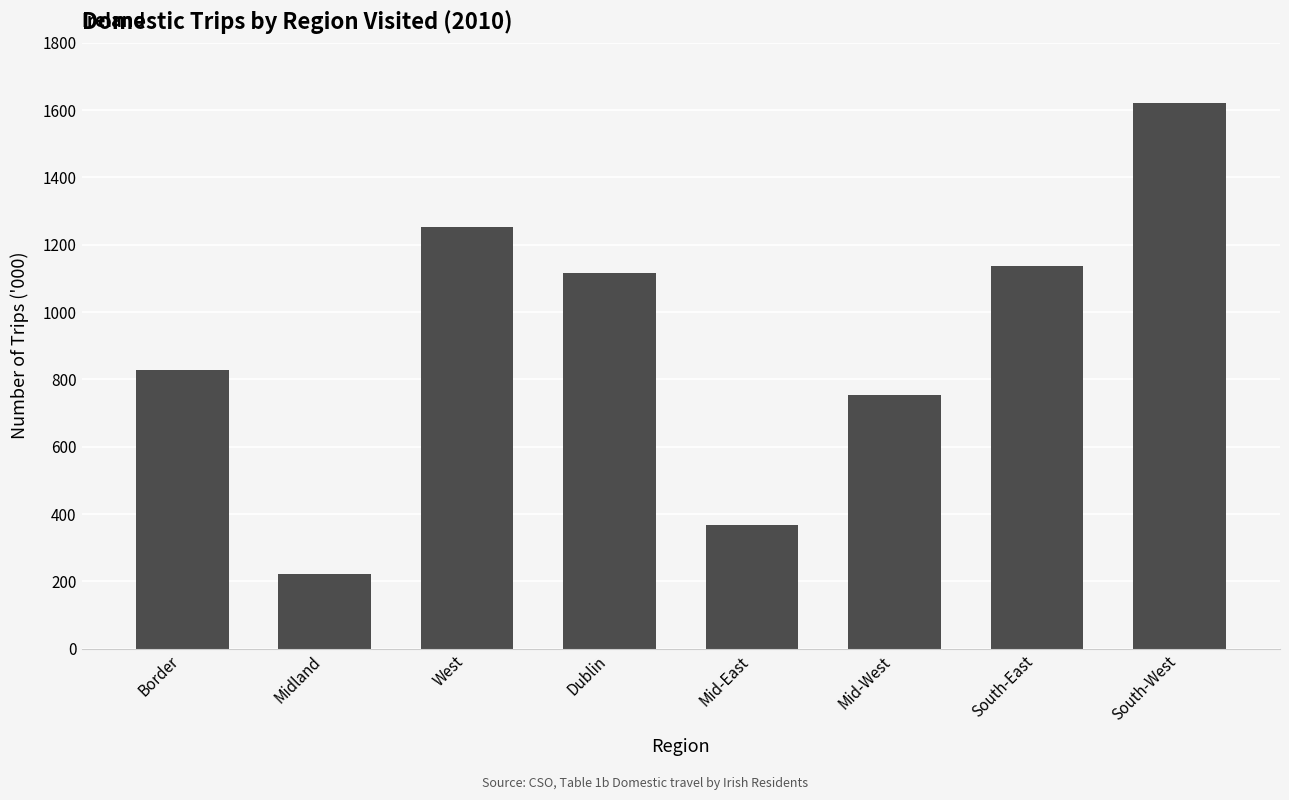

How many bars are there in total?

8